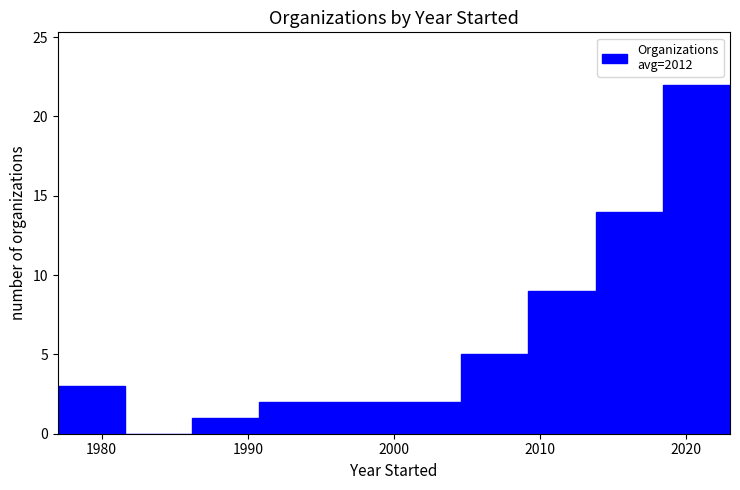

What is the height of the bar covering 2004.6 to 2009.2 on the x-axis? Neither the bar edges nor the heights are printed on the chart, so give them approximately, as read against the axes.

5